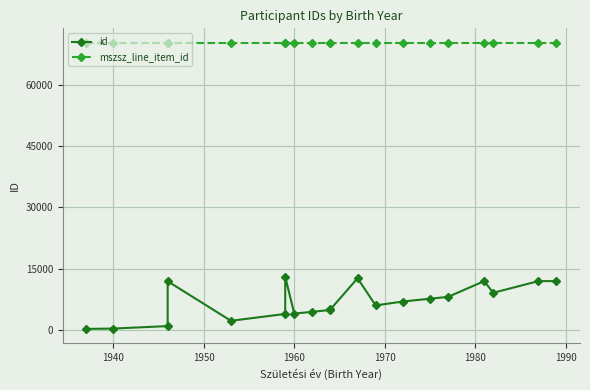

How many lines are shown in the chart?

2